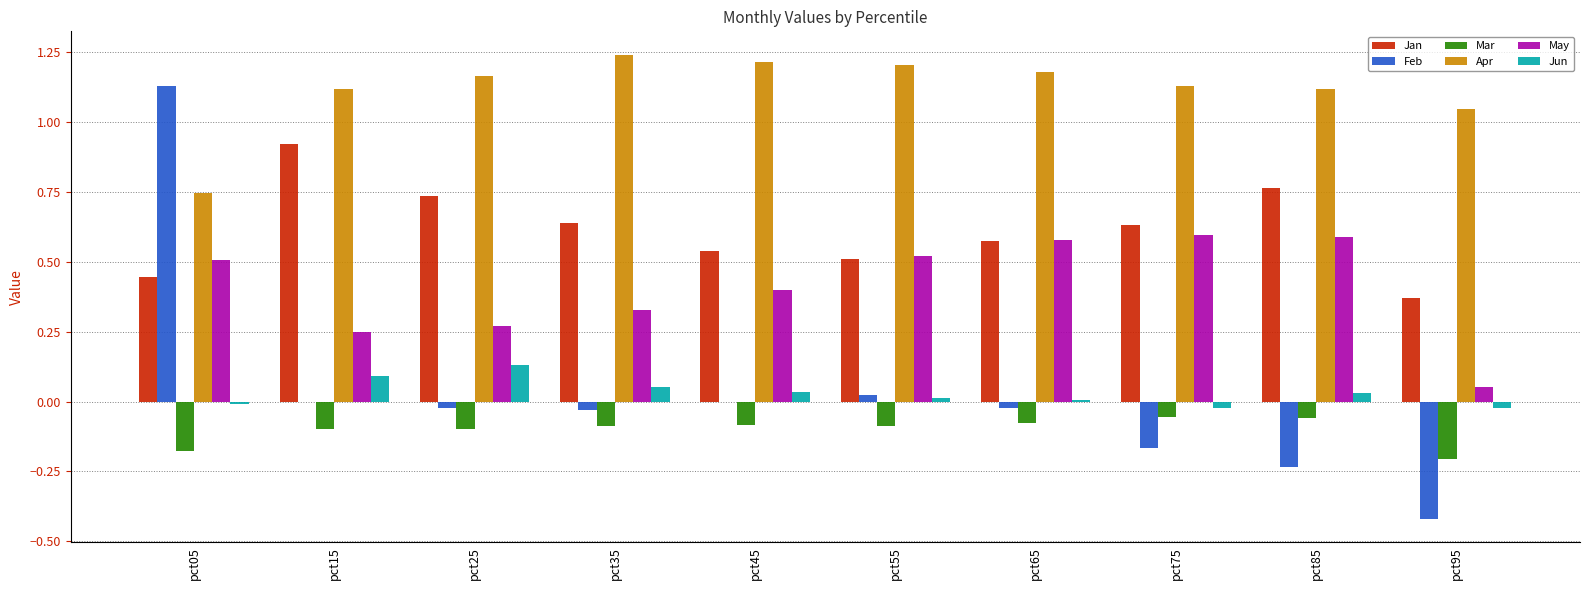

True or false: May has a value of 0.1 at pct25.

False